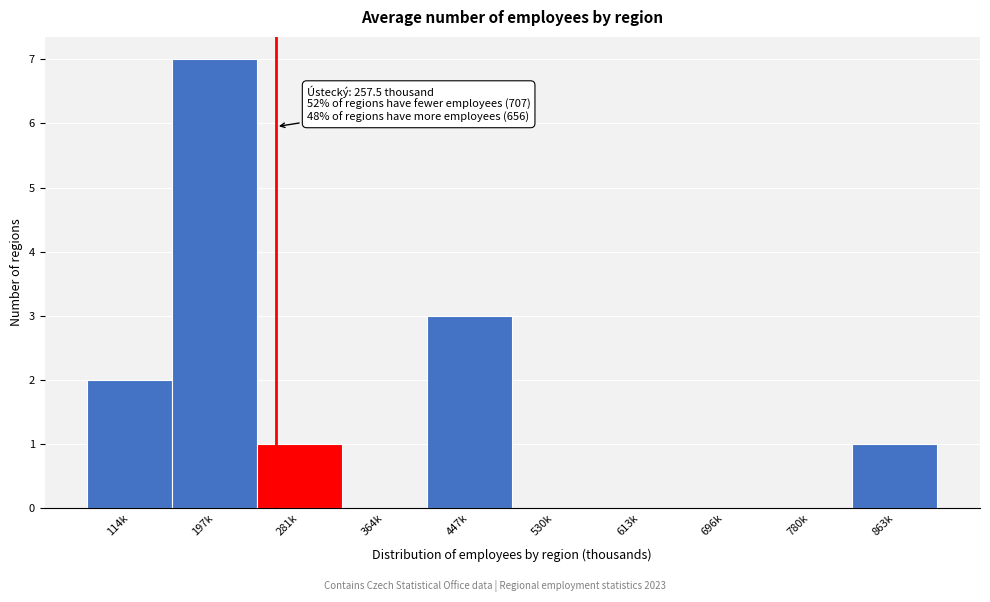

Reading right to left, extract all data points from this chart.

863k=1	780k=0	696k=0	613k=0	530k=0	447k=3	364k=0	281k=1	197k=7	114k=2